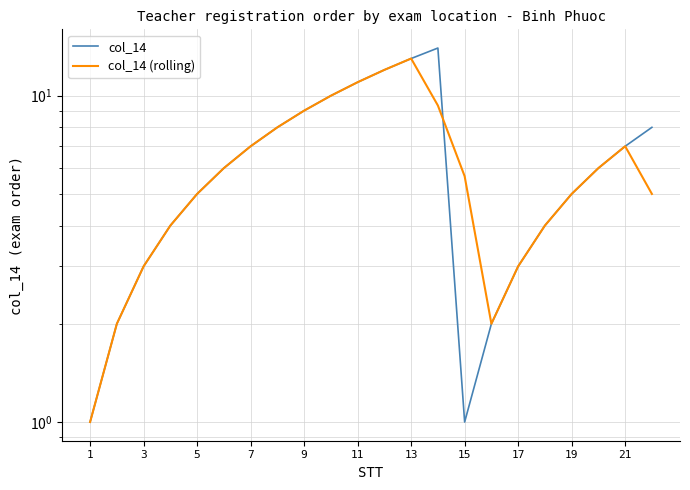

Count the number of categories in the chart.

22